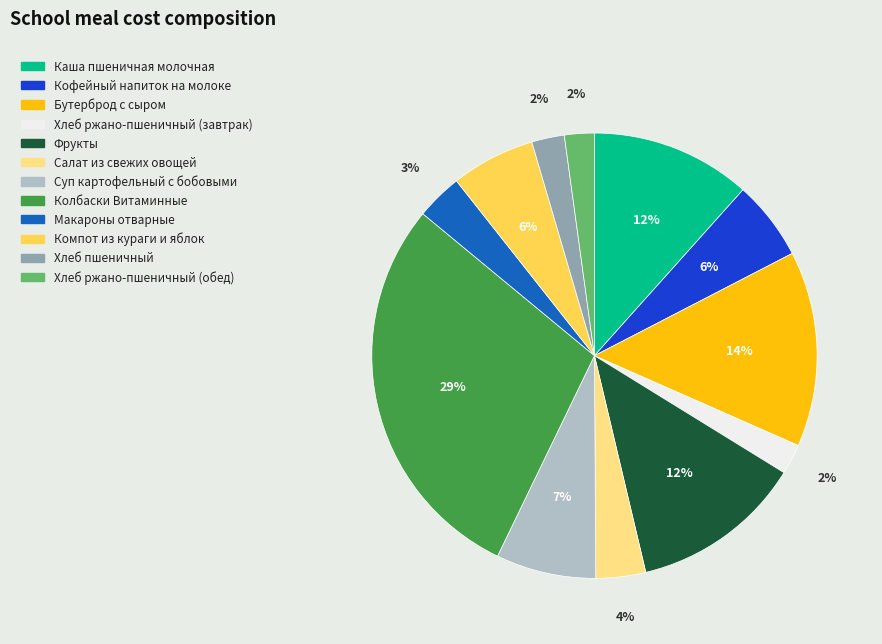

How many segments does this pie chart have?

12